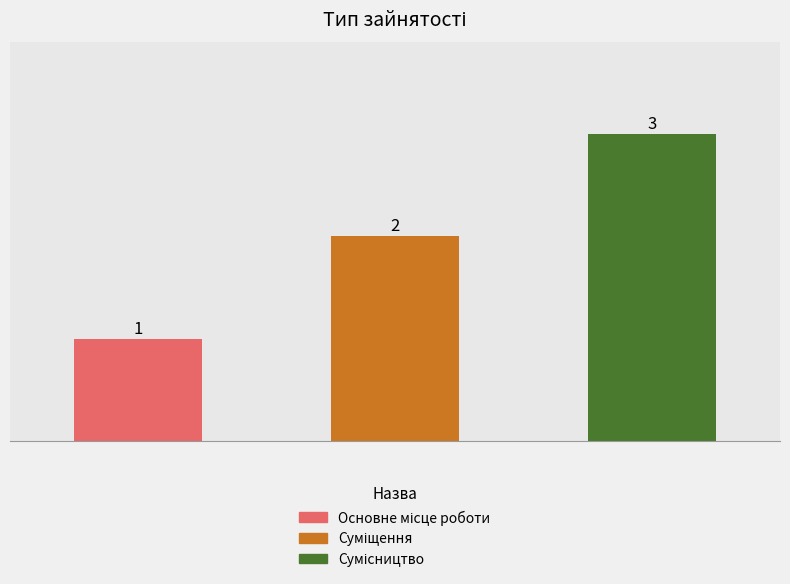

Rank the categories by value from highest to lowest.

Сумісництво, Суміщення, Основне місце роботи